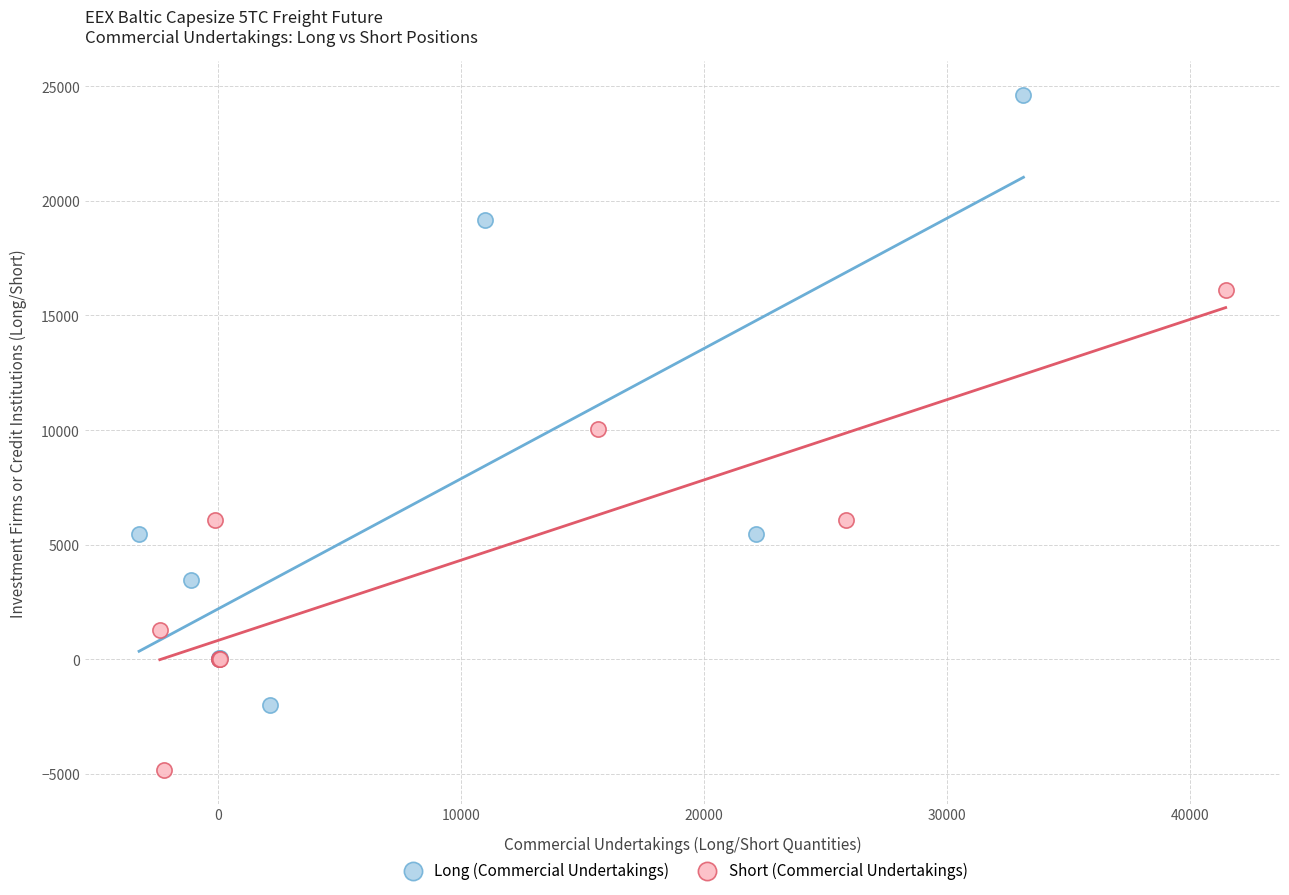

Which series contains the lowest Y value?

Short (Commercial Undertakings)